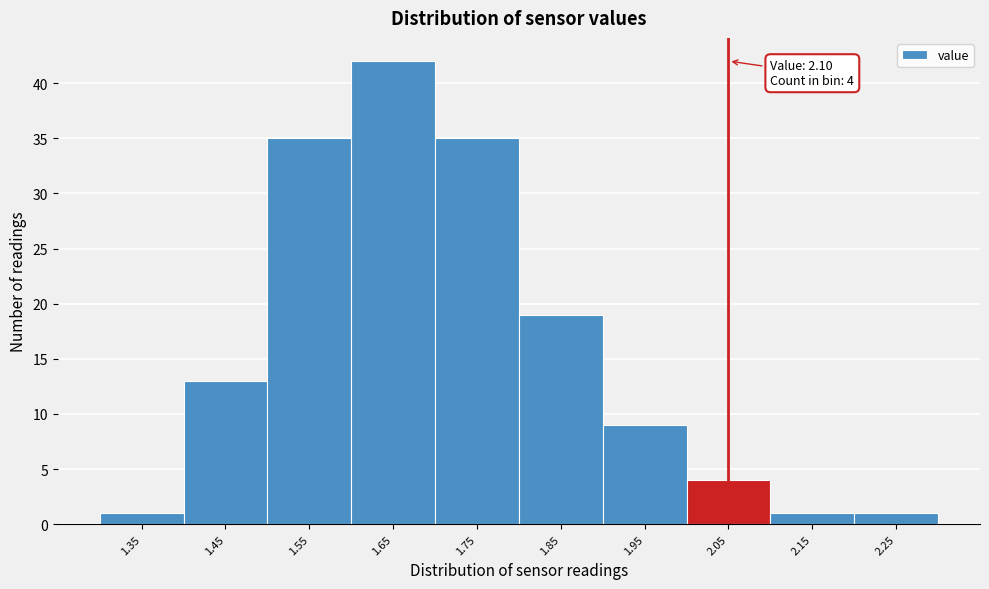

Reading left to right, extract all data points from this chart.

1	13	35	42	35	19	9	4	1	1